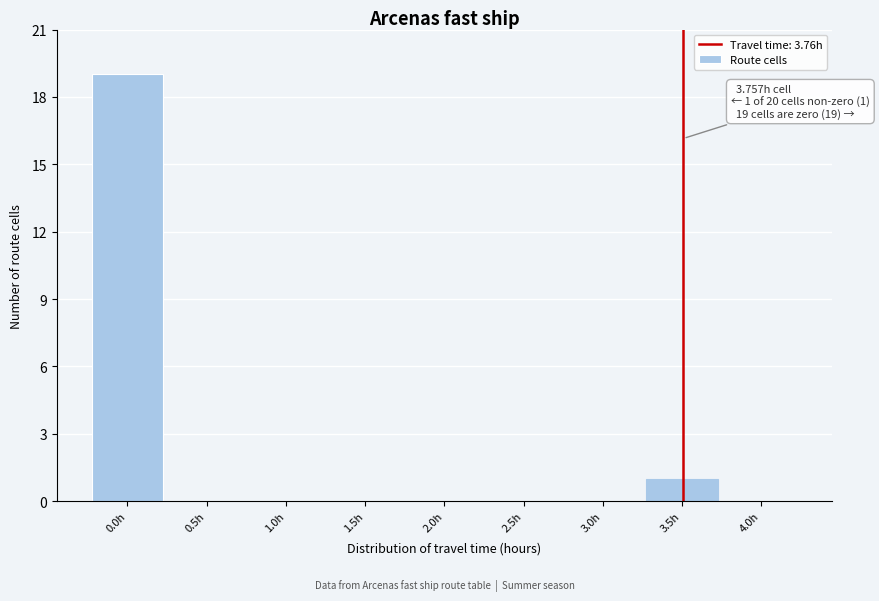

Reading right to left, list all the values displayed in this chart.

4.0h=0	3.5h=1	3.0h=0	2.5h=0	2.0h=0	1.5h=0	1.0h=0	0.5h=0	0.0h=19